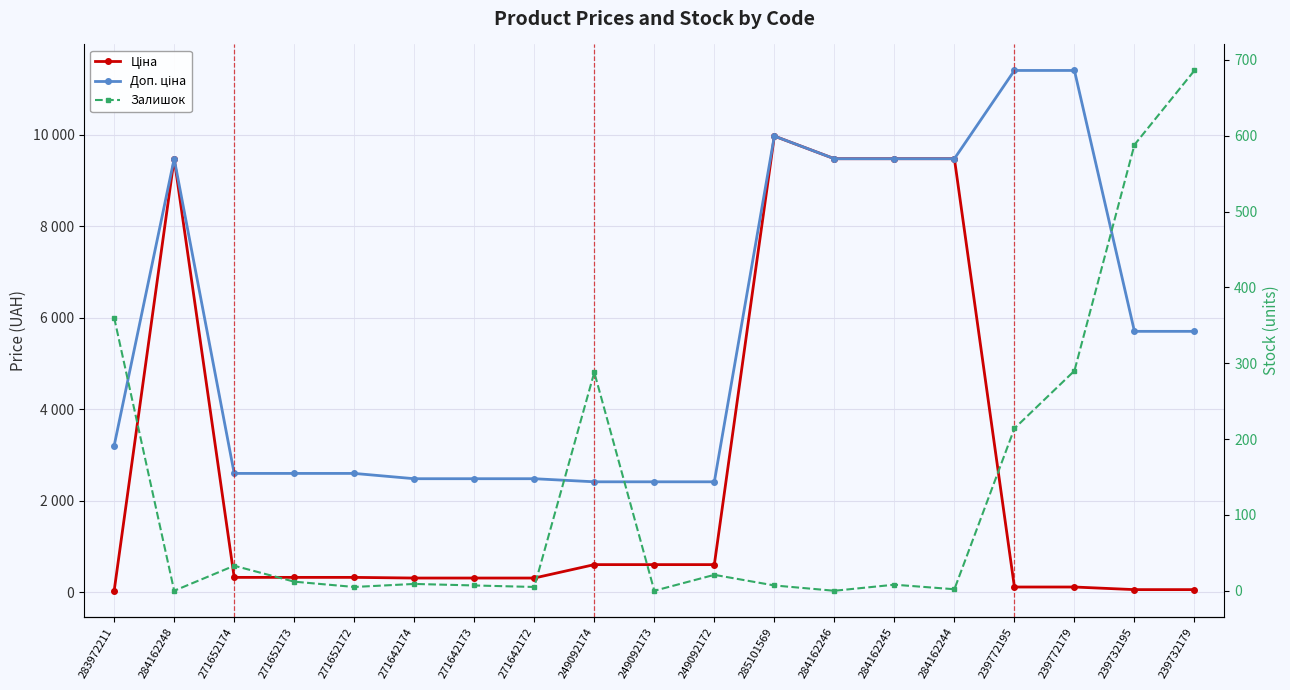

Which has a higher value, 249092173 or 271642172?

249092173